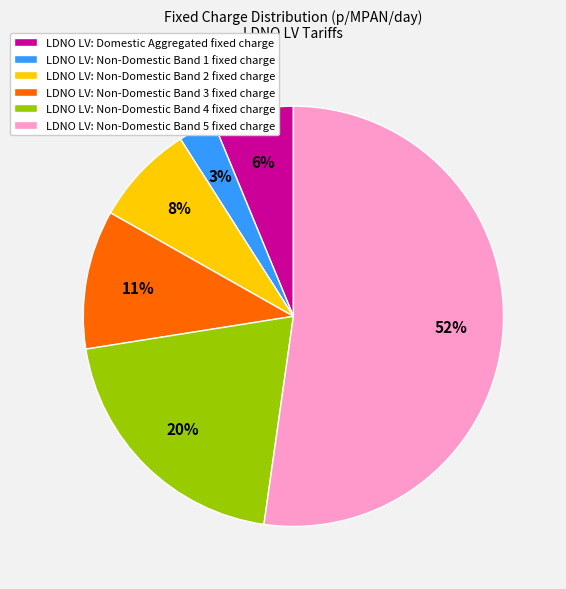

To the nearest percent, what is the average slice percentage?

17%